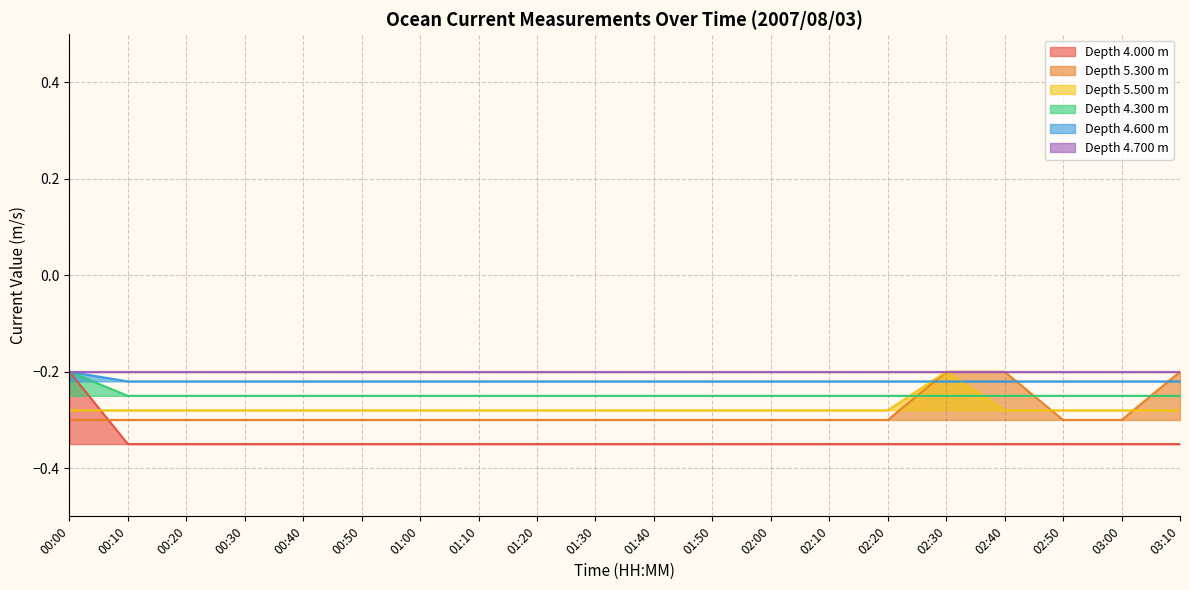

List the series in order of their peak value, lowest first.

5.300, 5.500, 4.300, 4.600, 4.700, 4.000